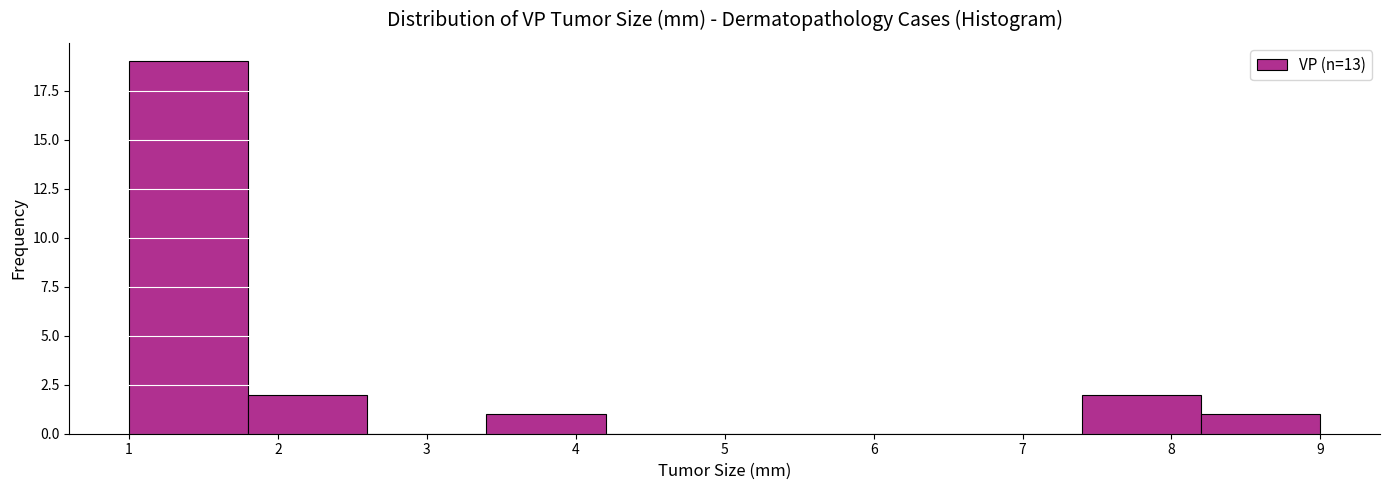

Reading left to right, list every bar in this chart as the range it spans on the x-axis followed by its height. The values are not printed on the chart, so give them approximately, as read against the axis.

1.0 to 1.8: 19
1.8 to 2.6: 2
2.6 to 3.4: 0
3.4 to 4.2: 1
4.2 to 5.0: 0
5.0 to 5.8: 0
5.8 to 6.6: 0
6.6 to 7.4: 0
7.4 to 8.2: 2
8.2 to 9.0: 1